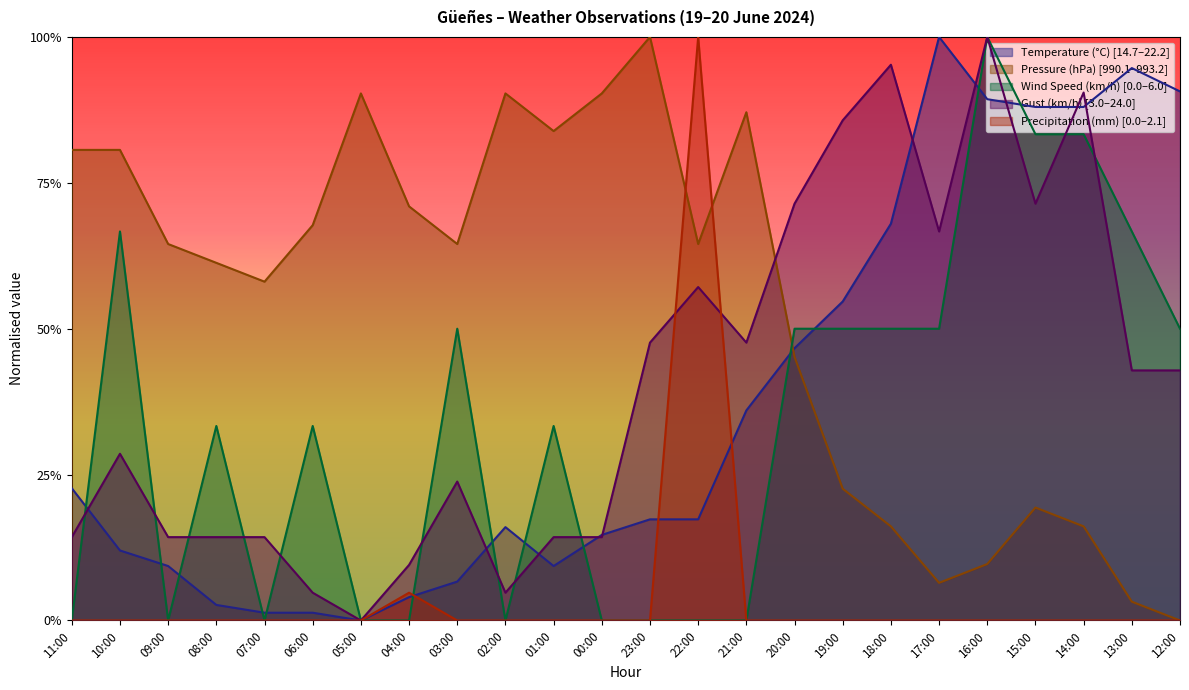

What are all the series names shown in the legend?

Temperature (°C), Pressure (hPa), Wind Speed (km/h), Gust (km/h), Precipitation (mm)